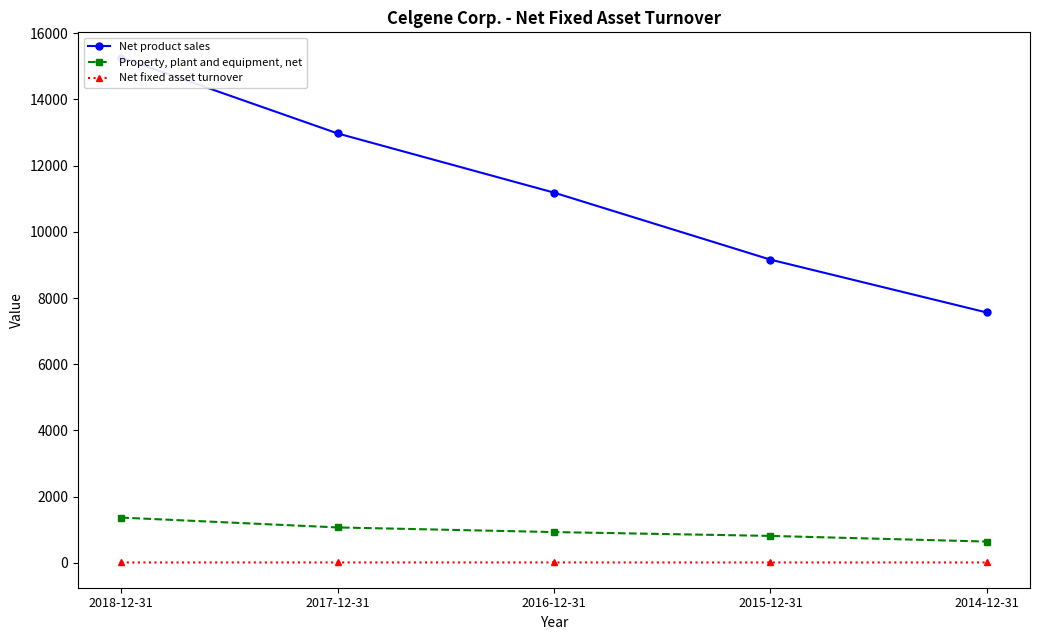

At which label does Property, plant and equipment, net reach its peak?

2018-12-31